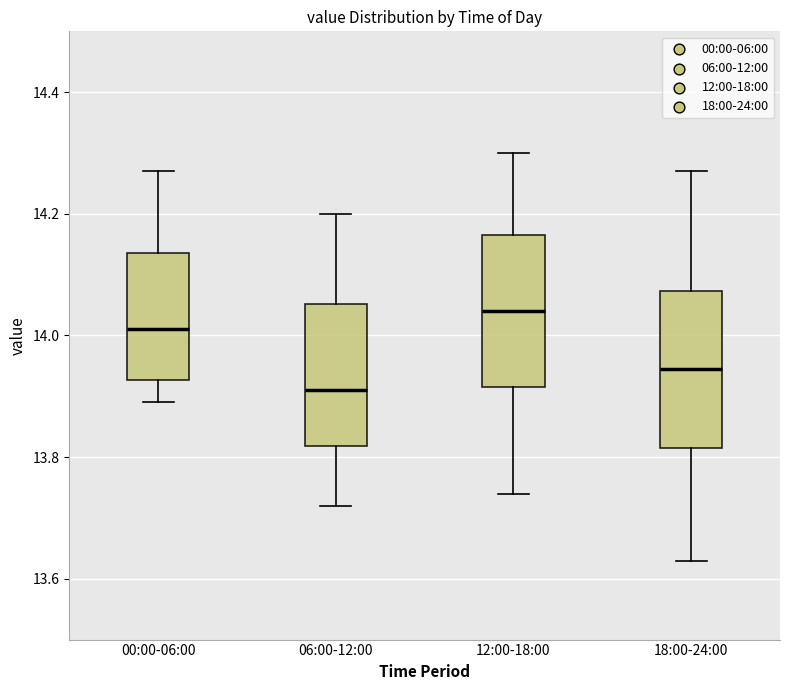

Which box has the highest median line?

12:00-18:00